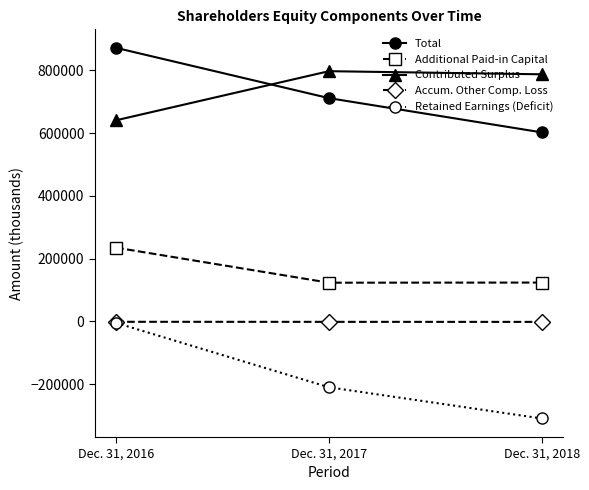

The Additional Paid-in Capital series shows 82989 at Dec. 31, 2016. True or false?

False